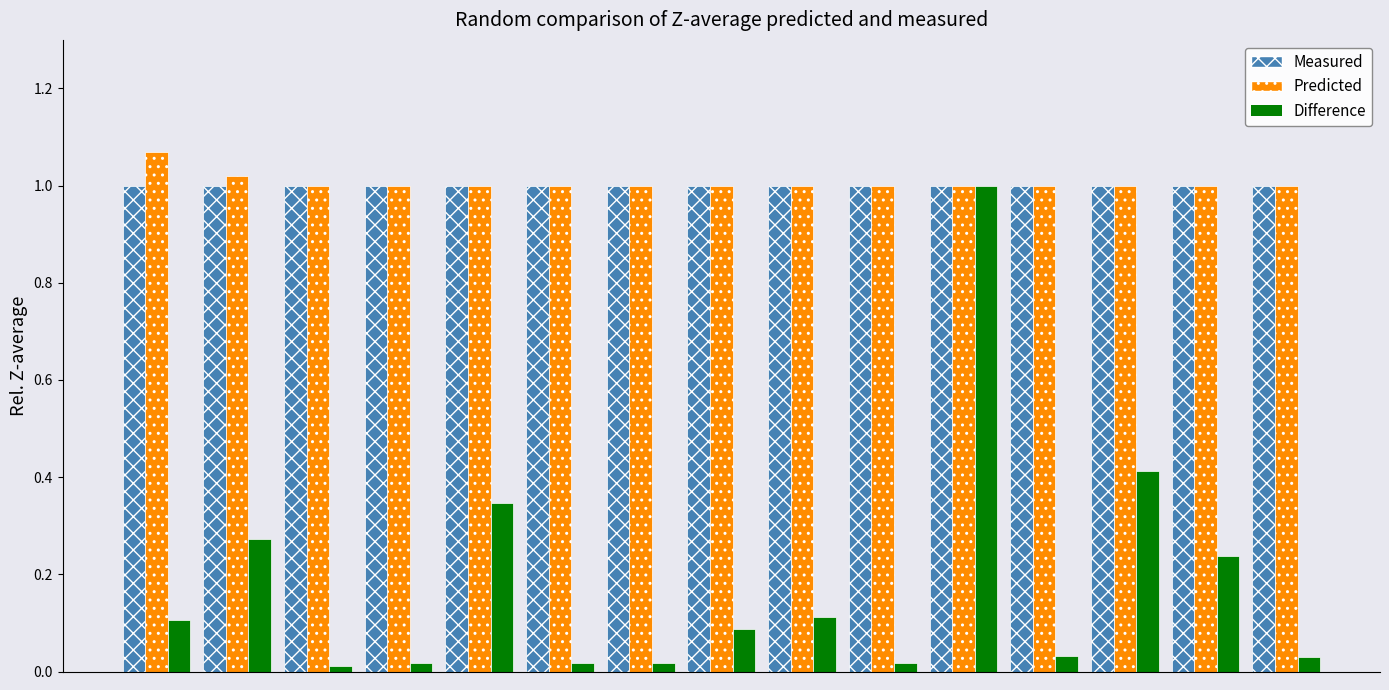

How many bars are there in total?

45